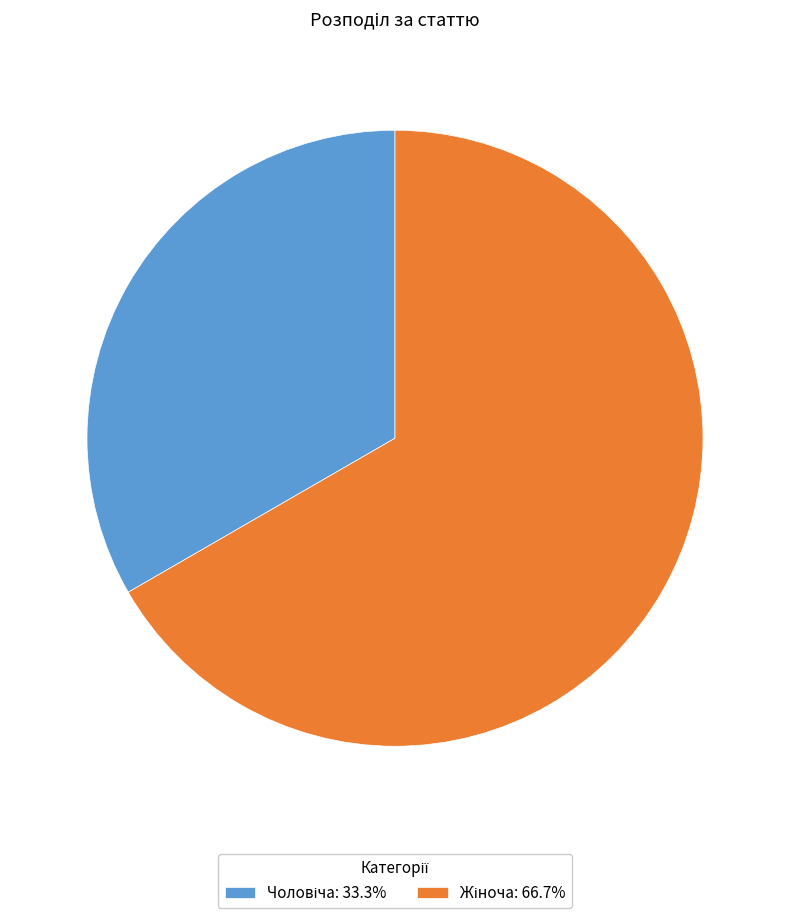

Is there a majority slice in this chart?

Yes